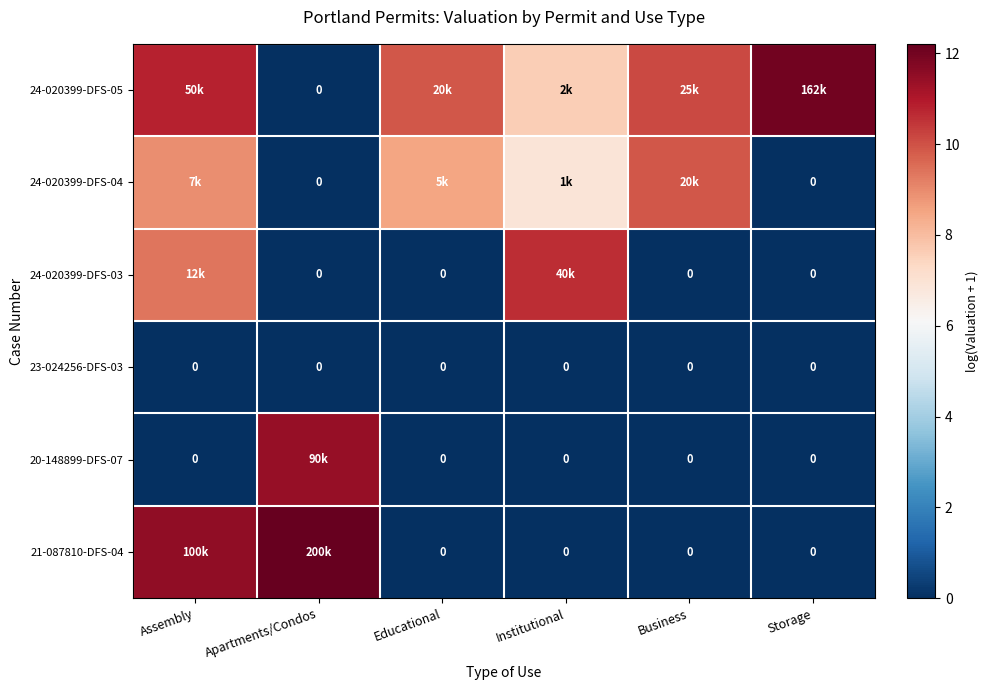

True or false: 24-020399-DFS-03 has a value of 9.4 at Assembly.

True